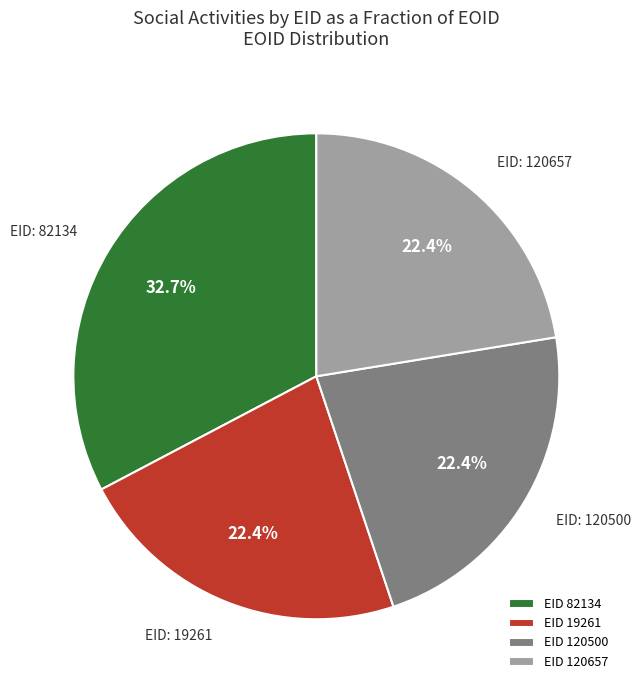

Is there any slice that represents more than half of the pie?

No